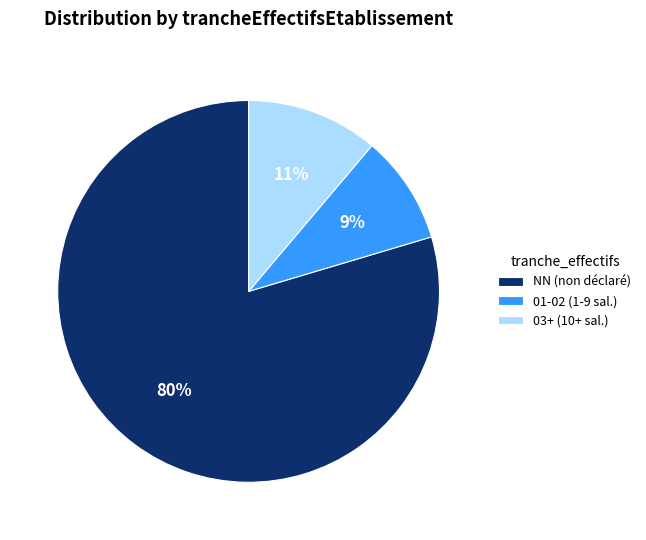

How many segments does this pie chart have?

3